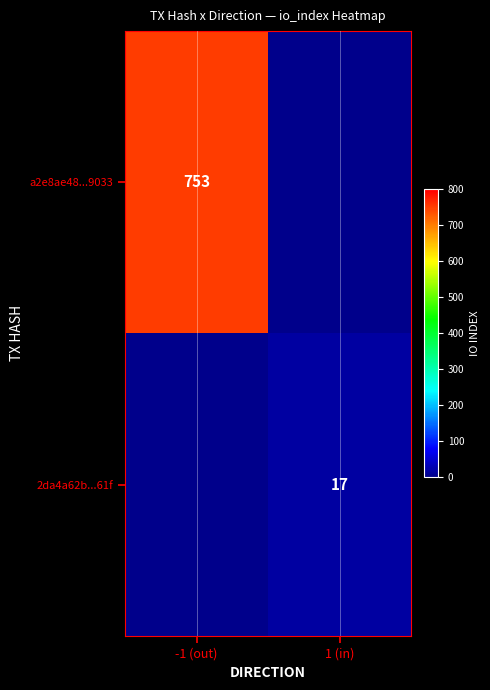

The value of 2da4a62b...61f at 1 (in) is 30. True or false?

False